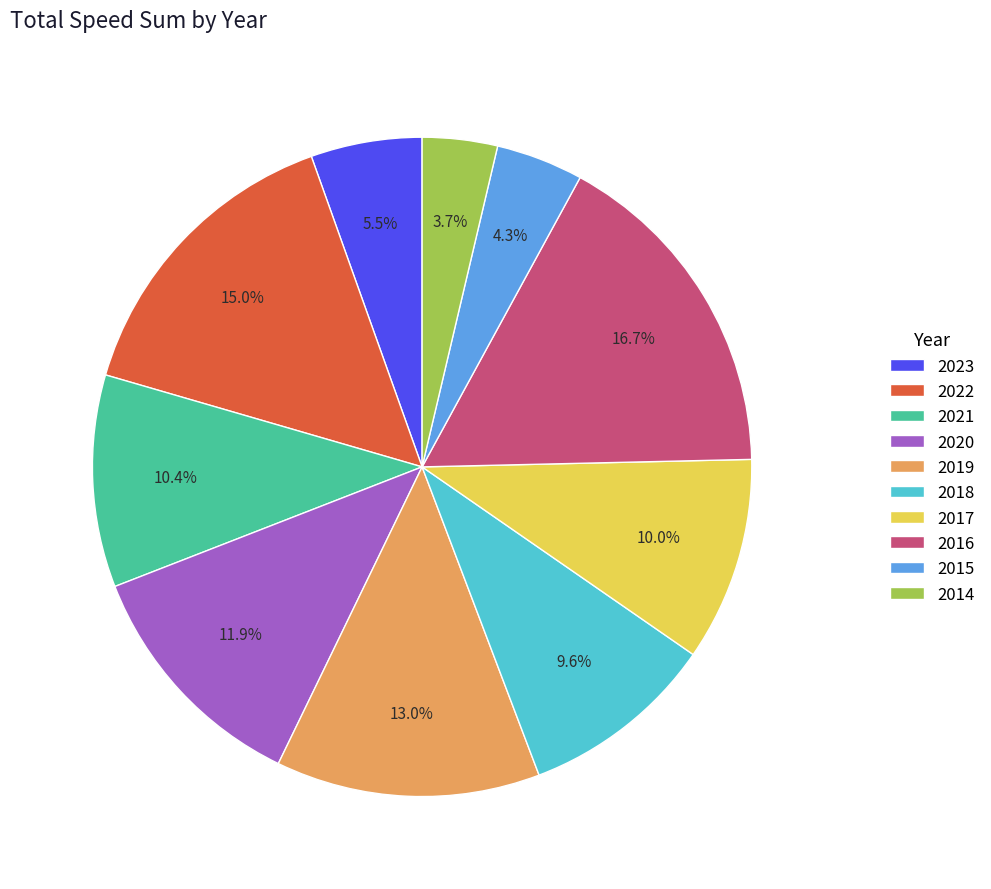

Is there any slice that represents more than half of the pie?

No